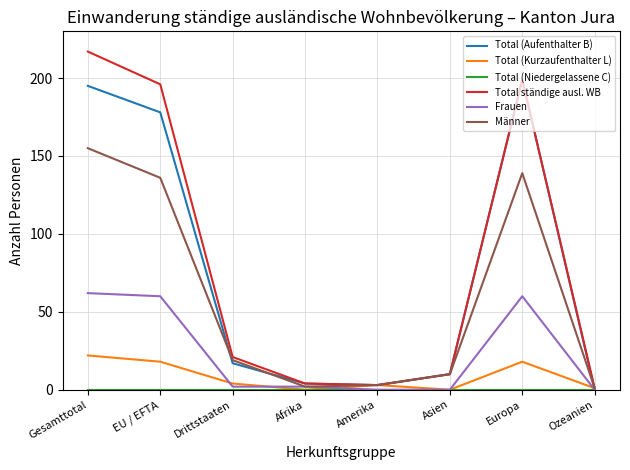

Which category has the highest value across all series?

Gesamttotal